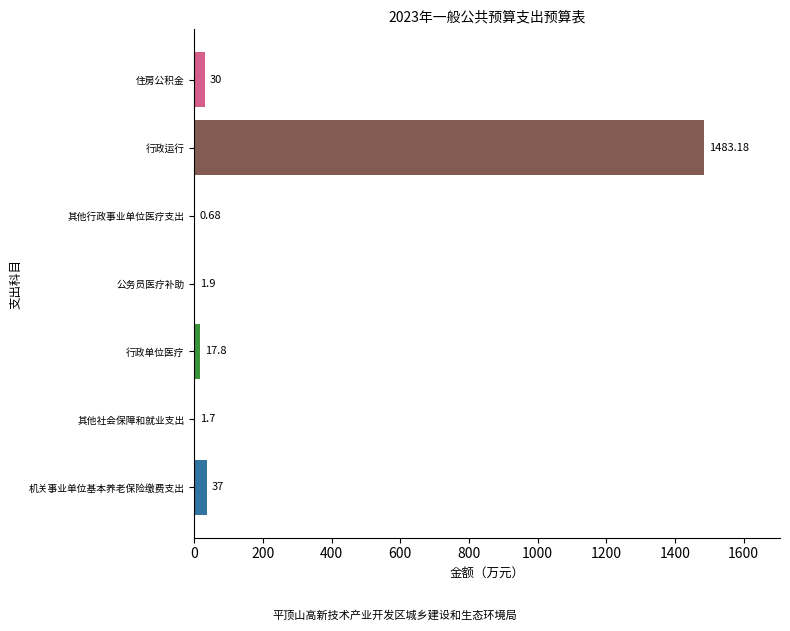

How many data points does each series have?

7